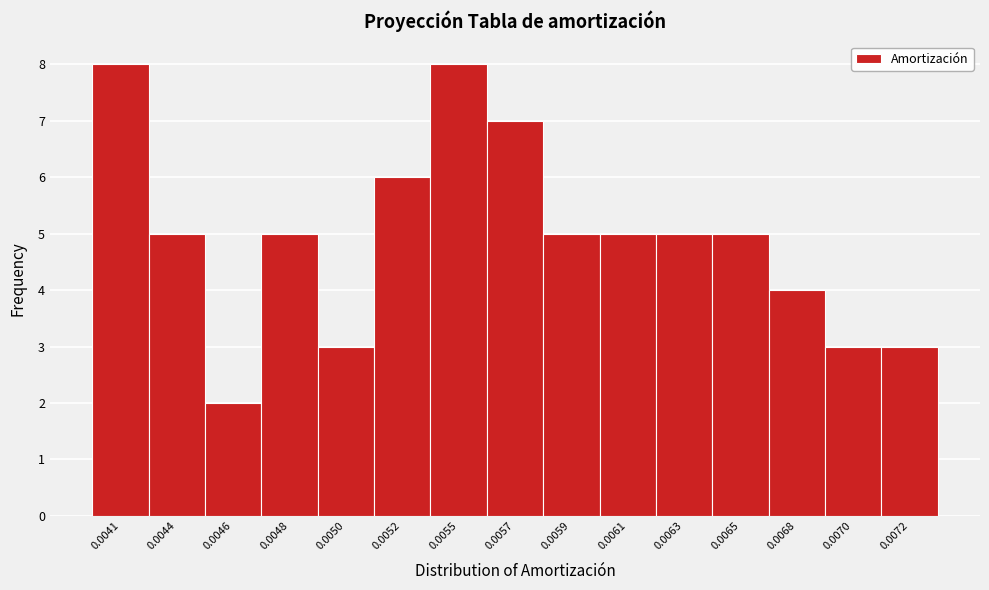

Reading left to right, what are all the values shown in this chart?

0.0041=8	0.0044=5	0.0046=2	0.0048=5	0.0050=3	0.0052=6	0.0055=8	0.0057=7	0.0059=5	0.0061=5	0.0063=5	0.0065=5	0.0068=4	0.0070=3	0.0072=3